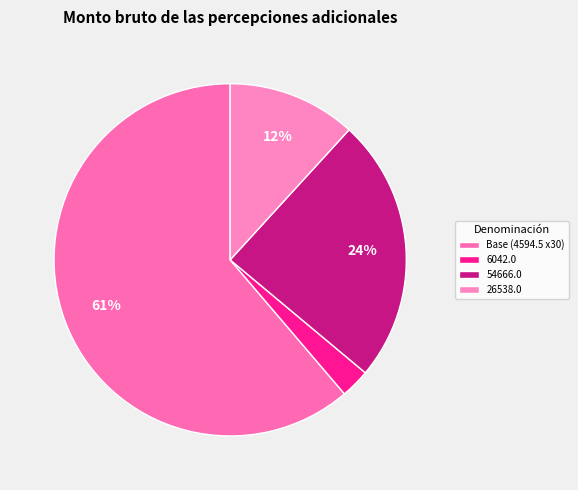

Which category has the smallest portion of the pie?

6042.0